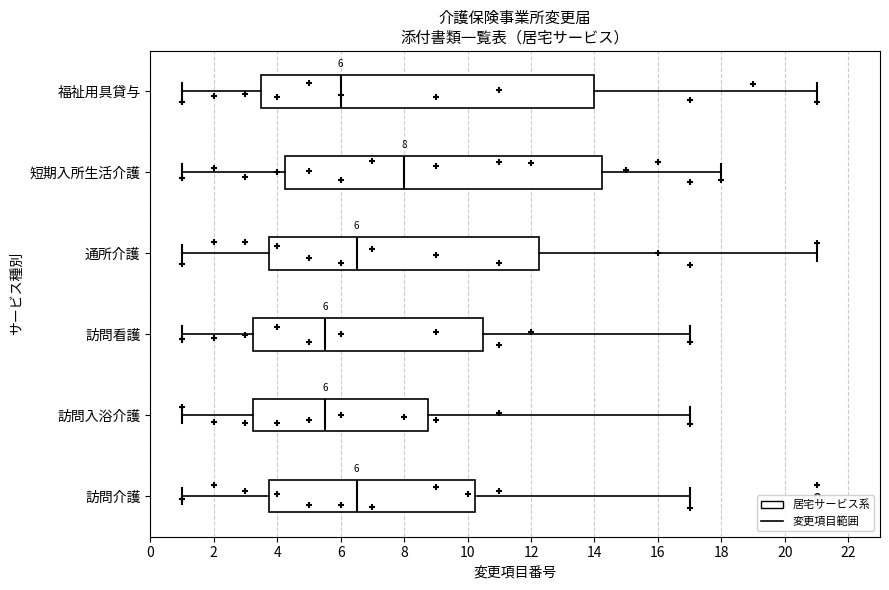

Which box's median line is the furthest to the right?

短期入所生活介護